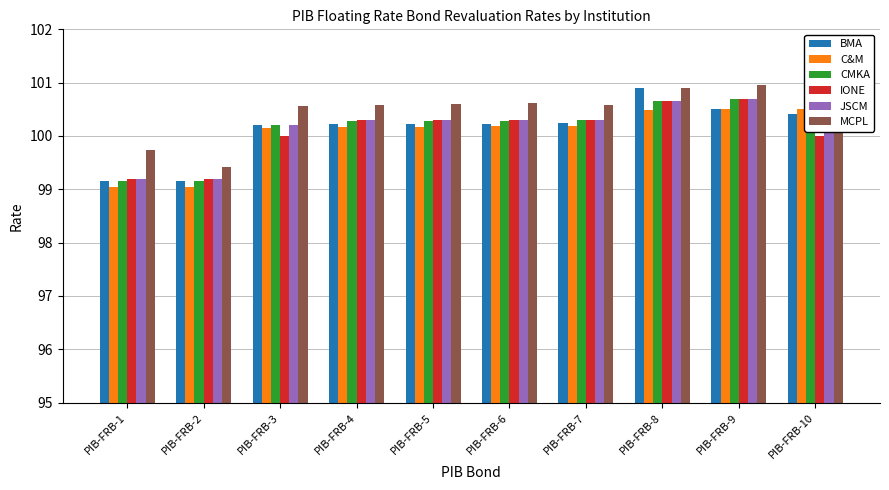

The value of MCPL at PIB-FRB-7 is 54.2. True or false?

False